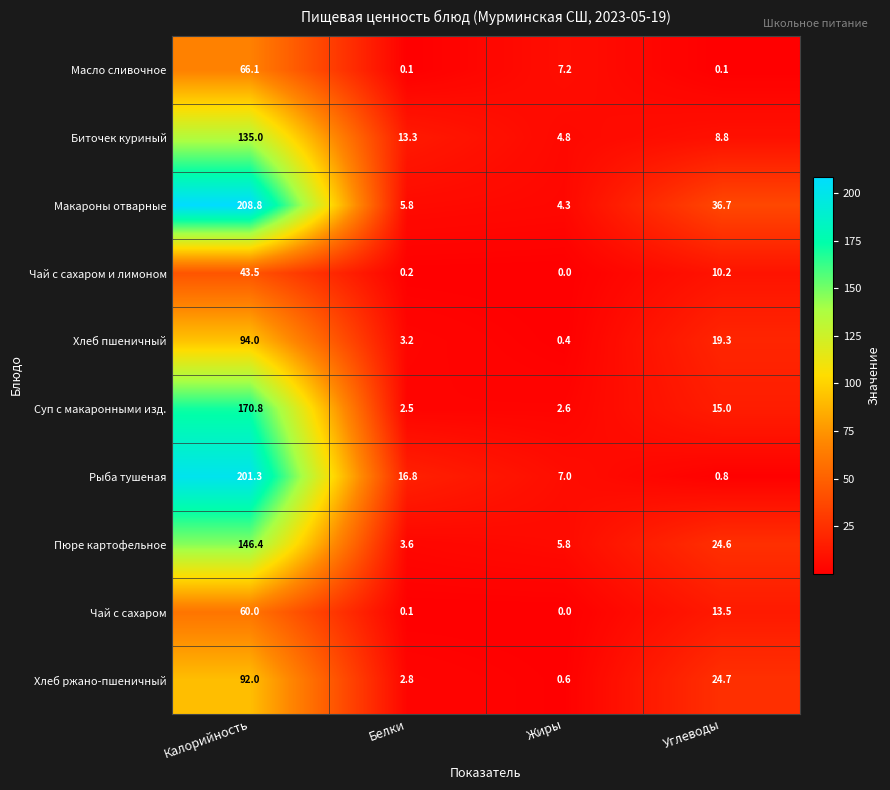

Where is Чай с сахаром nearest to the value 30?

Углеводы